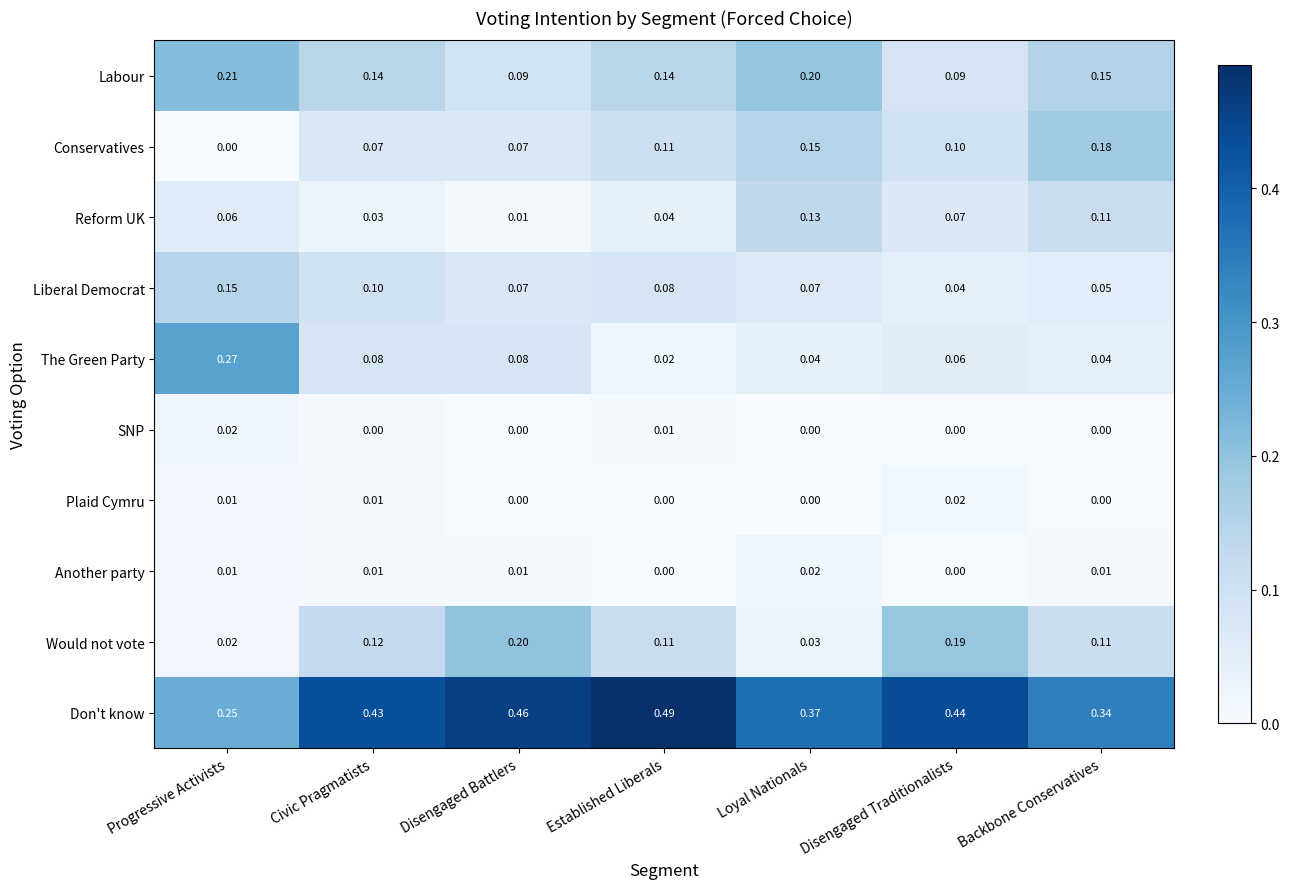

Is the value of SNP at Disengaged Traditionalists greater than the value of Would not vote at Disengaged Traditionalists?

No